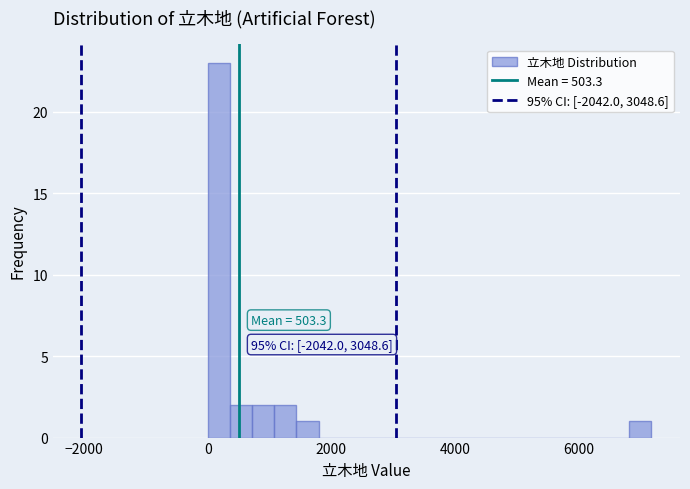

Around what value on the x-axis is the tallest bar? Give the approximate position of its centre, as read against the axis.

200